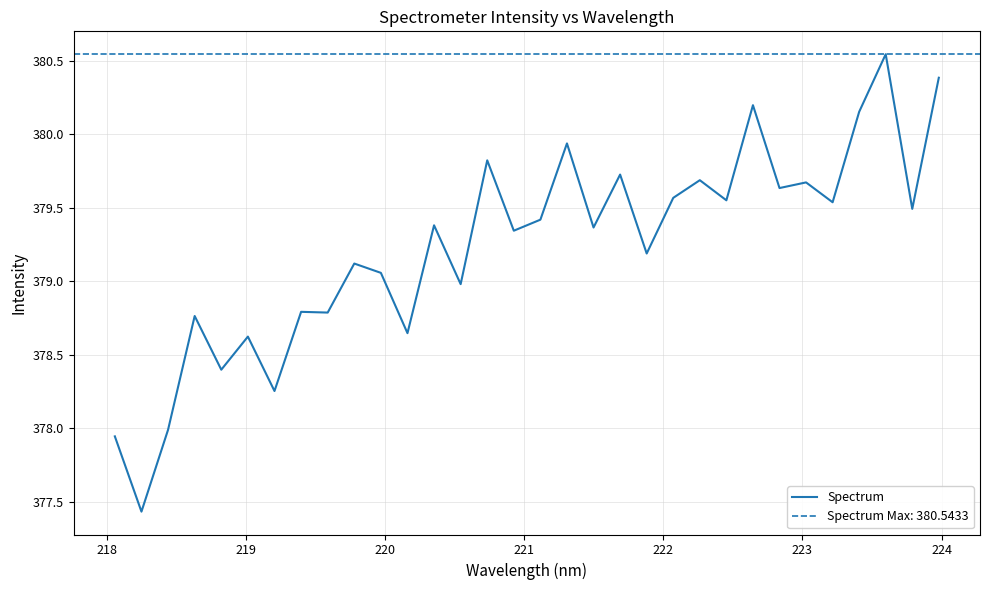

What is the minimum value for Spectrum?

377.4